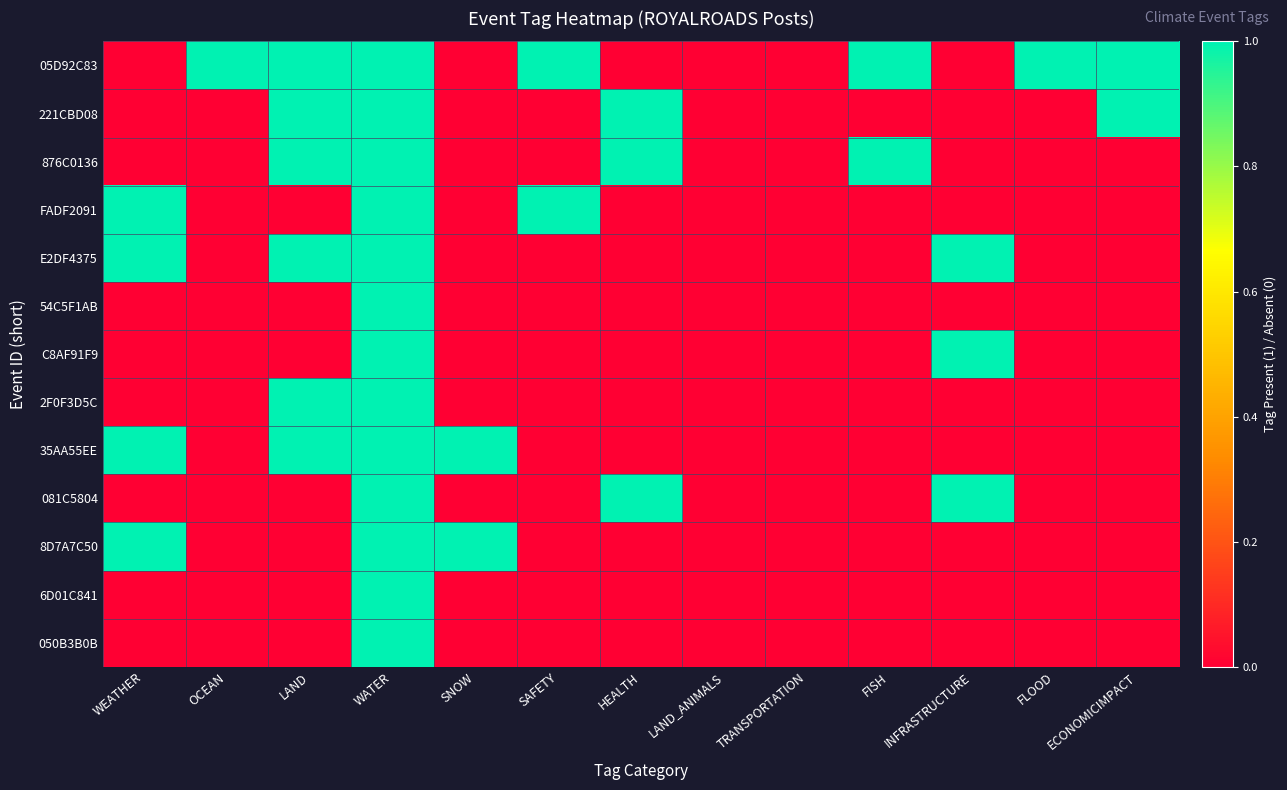

What is the total value across all series at OCEAN?

1